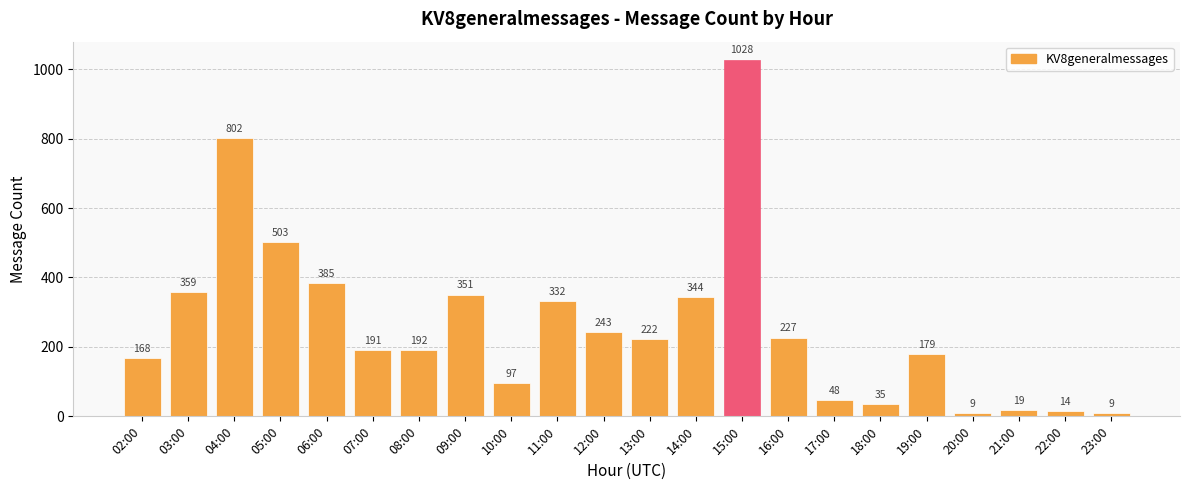

What is the maximum value shown in the chart?

1028